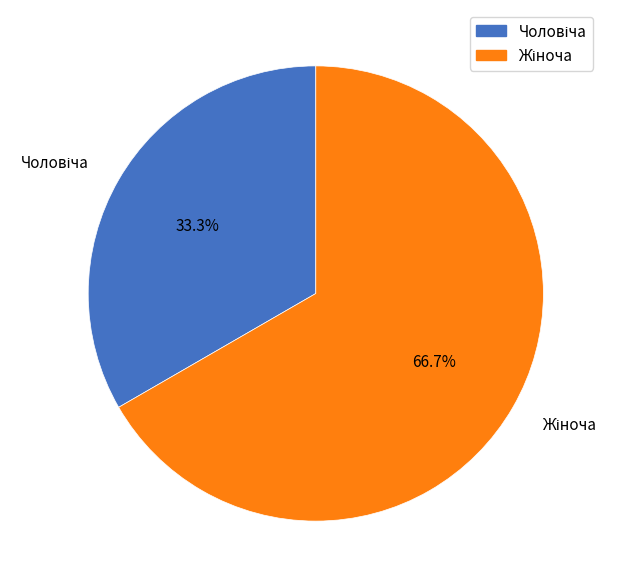

Does any single category account for the majority?

Yes